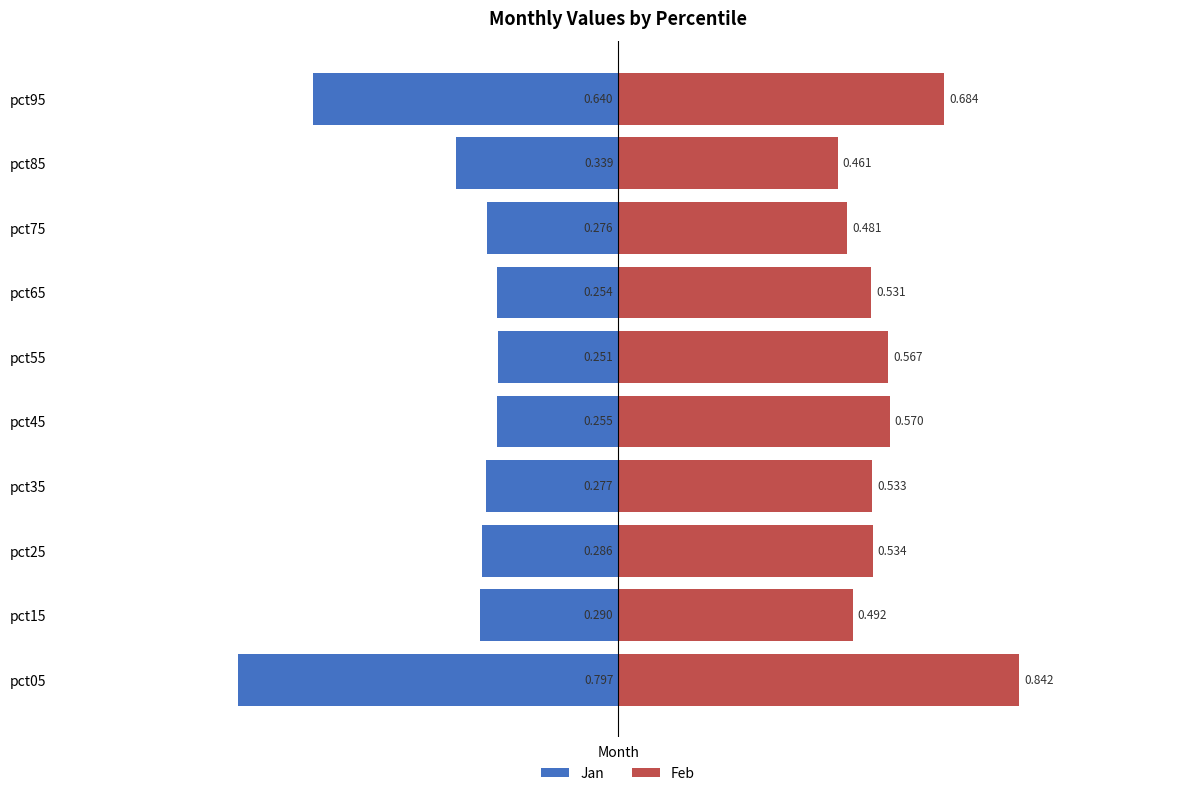

The value of Feb at pct15 is 0.2. True or false?

False